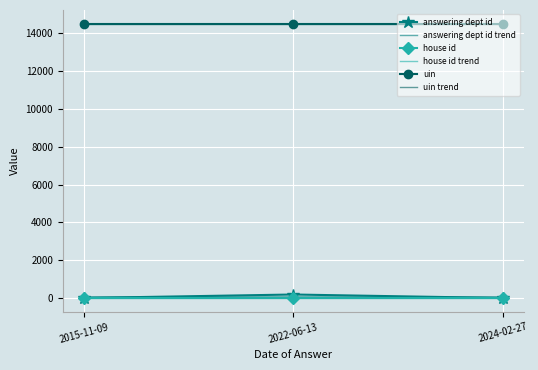

Rank the series at 2024-02-27 from highest to lowest value.

uin, uin trend, answering dept id trend, answering dept id, house id, house id trend